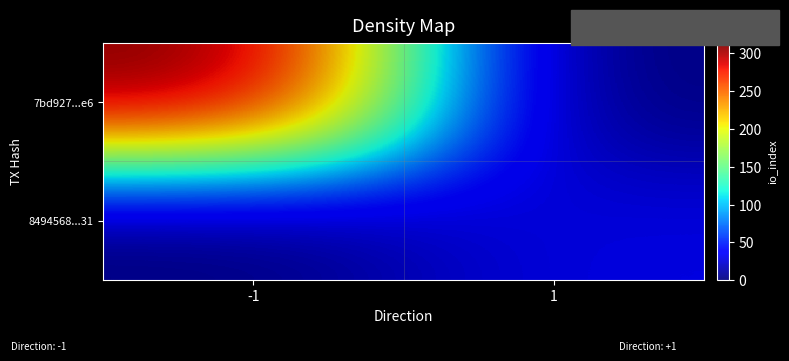

Rank the series by their maximum value, from highest to lowest.

7bd927...e6, 8494568...31